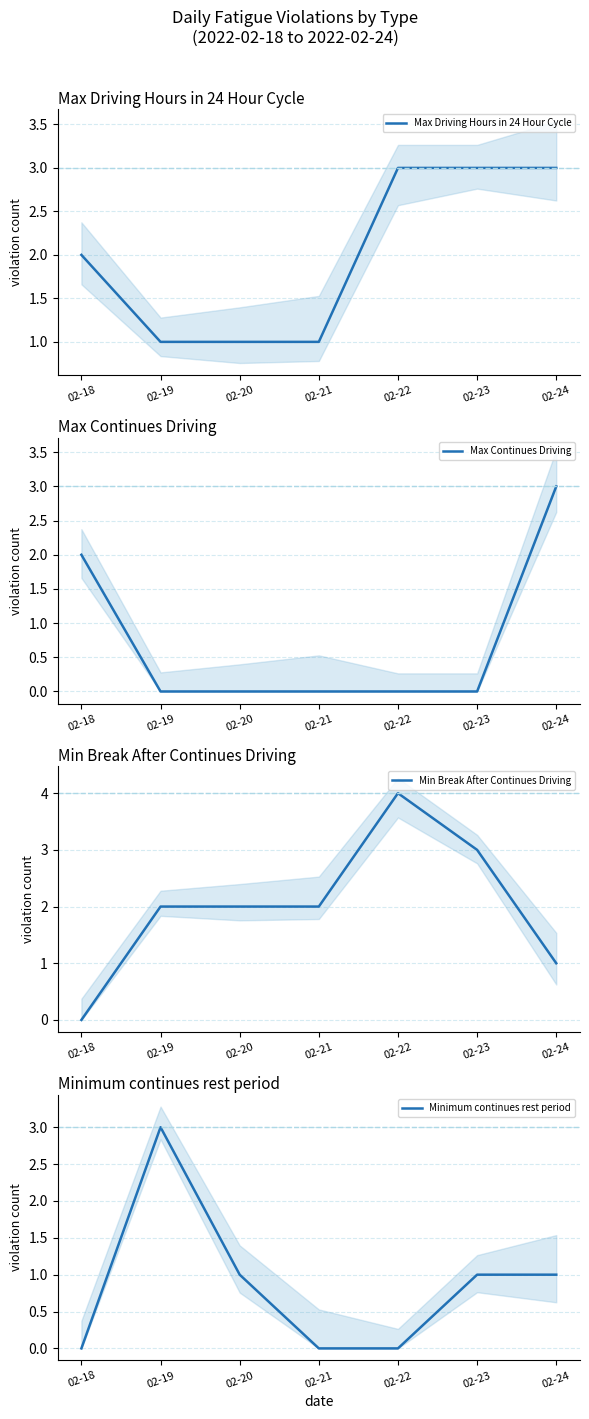

What are all the series names shown in the legend?

Max Driving Hours in 24 Hour Cycle, Max Continues Driving, Min Break After Continues Driving, Minimum continues rest period